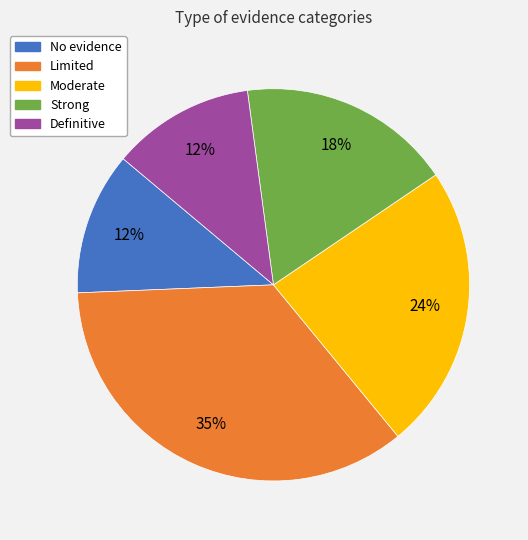

True or false: Moderate accounts for 24% of the total.

True